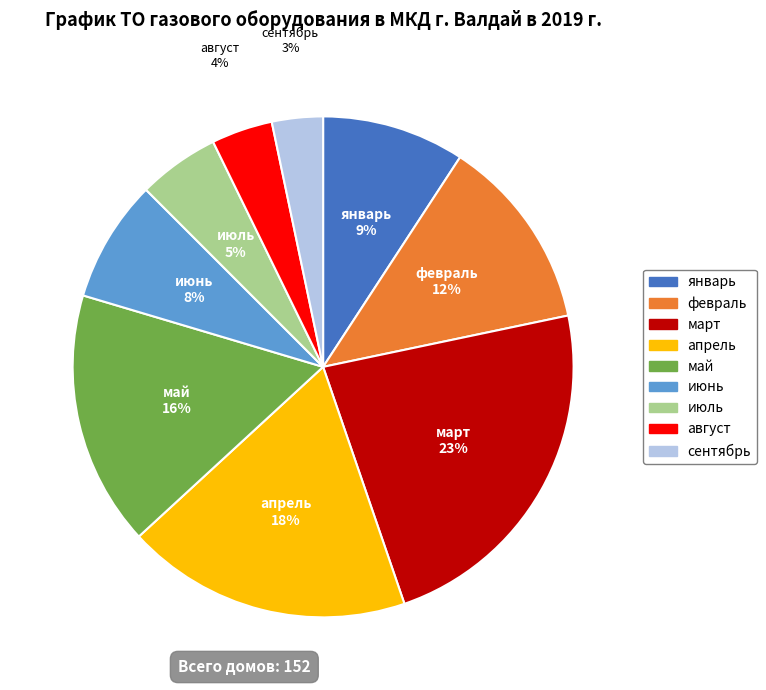

Combined, do март and май account for over 50%?

No